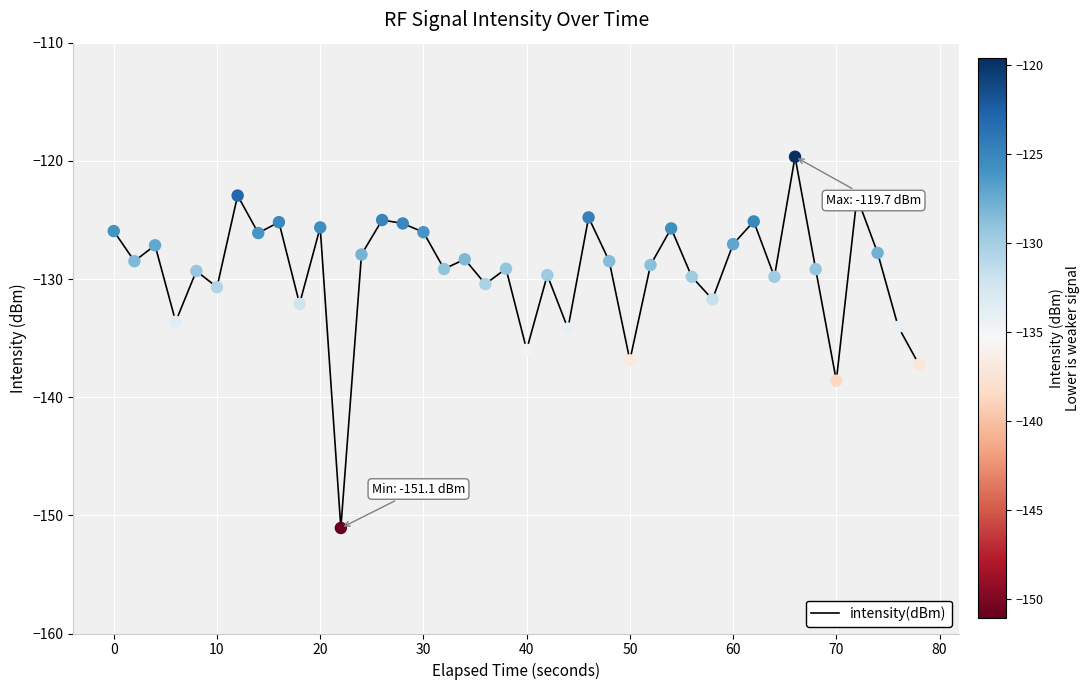

What is the smallest value displayed?

-151.1